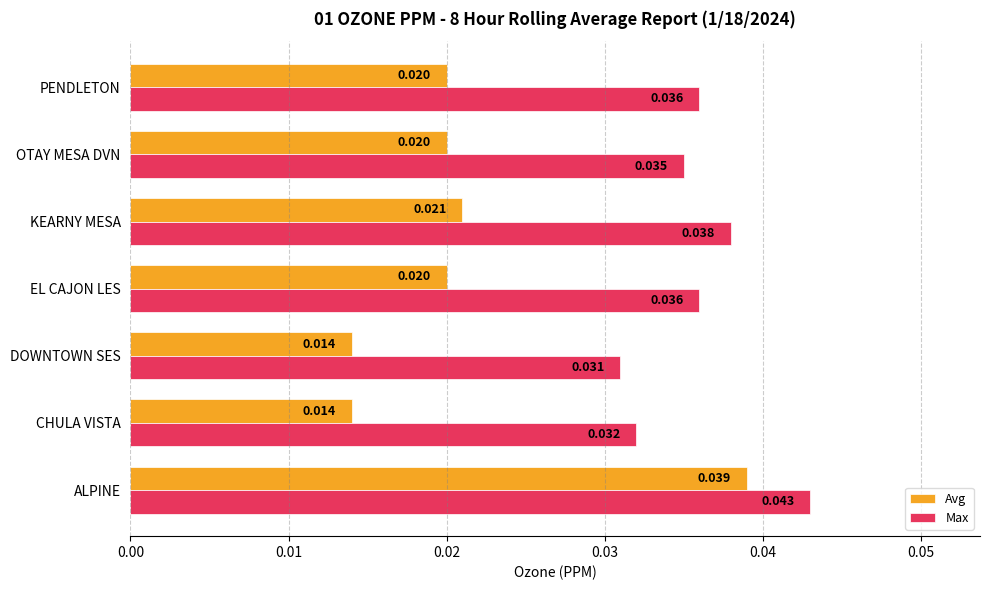

Rank the series by their average value, from lowest to highest.

Avg, Max